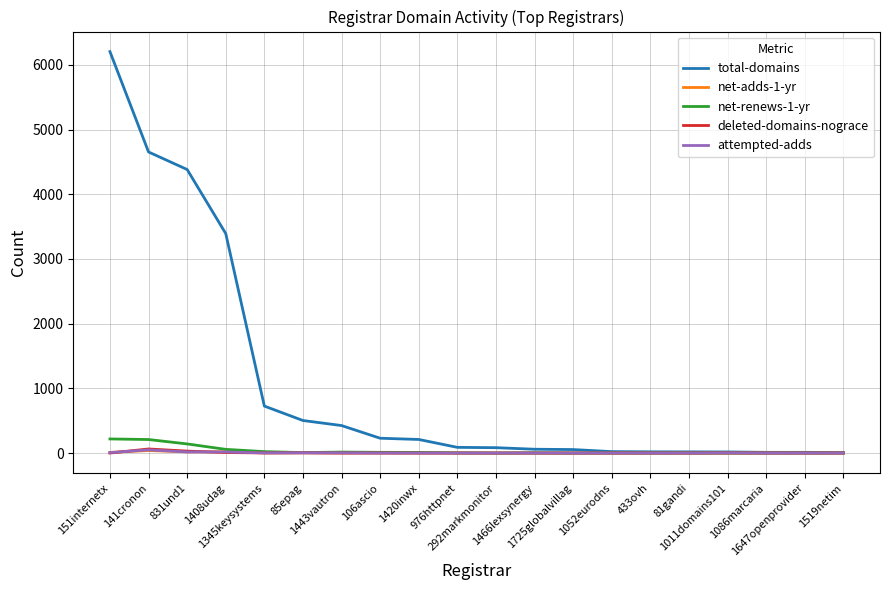

What is the difference between the deleted-domains-nograce values at 1011domains101 and 85epag?

1